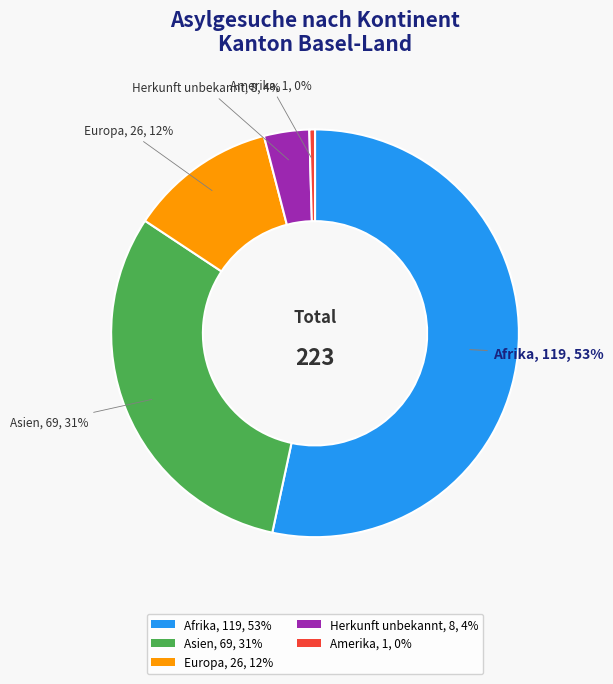

Do Herkunft unbekannt, 8, 4% and Amerika, 1, 0% together represent more than half of the pie?

No